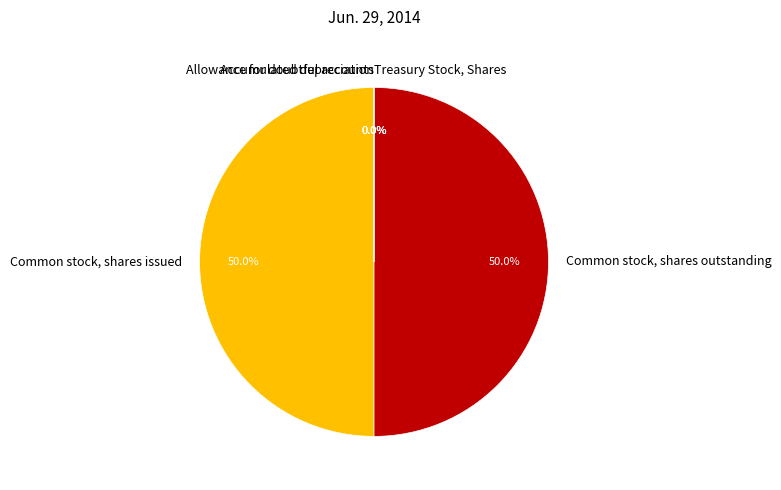

Is it true that Common stock, shares outstanding is 57% of the pie?

False